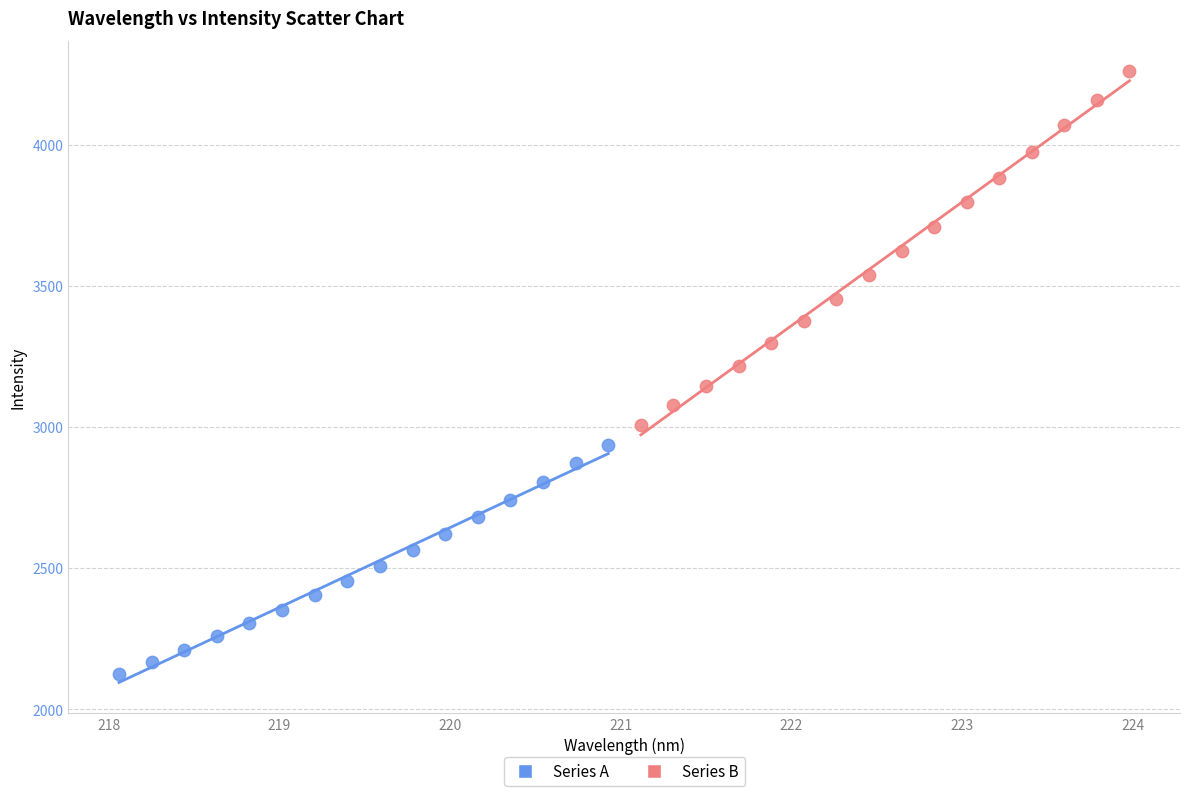

Which series contains the highest Y value?

Series B